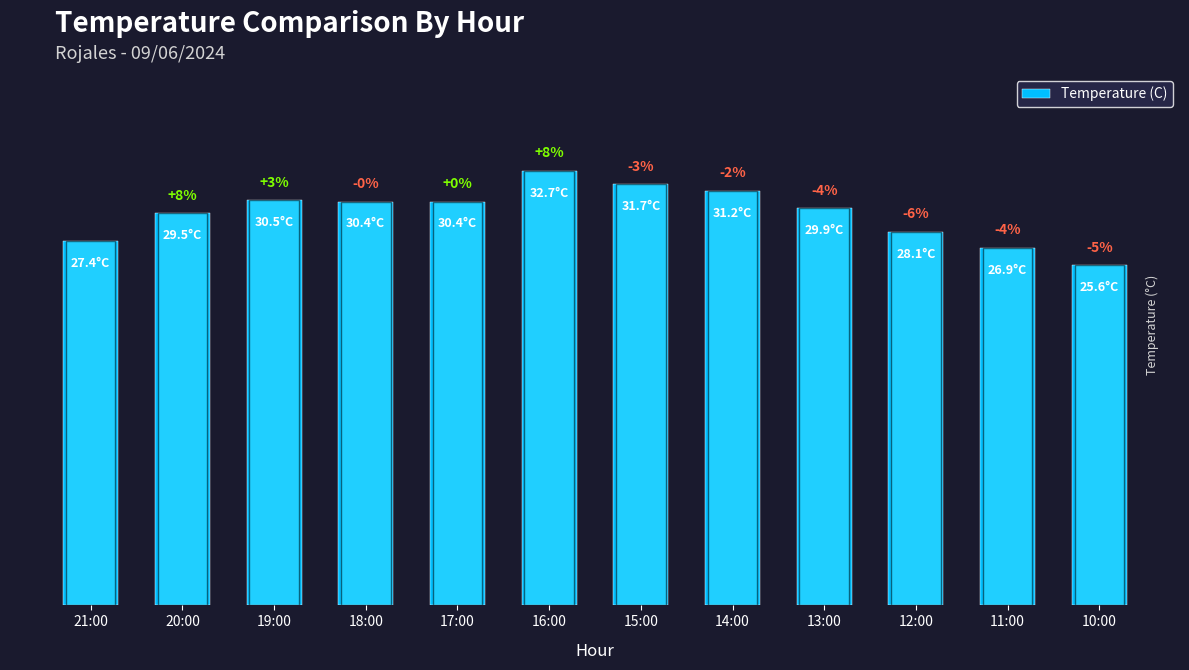

Is it true that the value at 18:00 is 15.6?

False